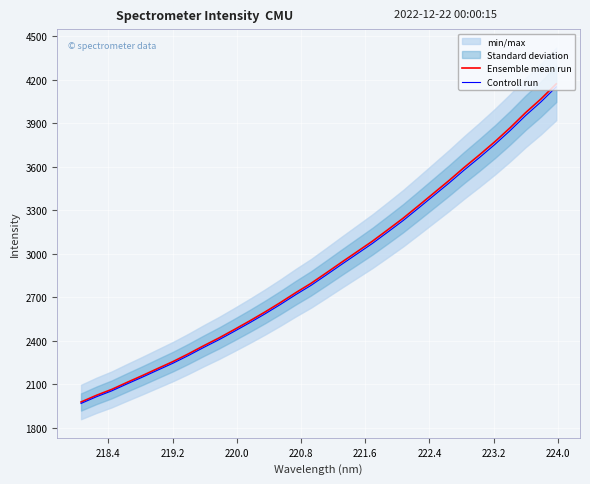

True or false: Ensemble mean run and Controll run intersect in this chart.

False